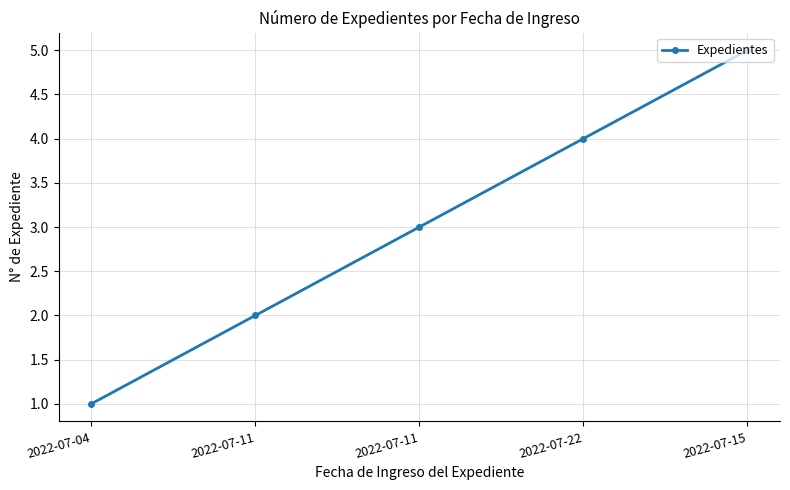

Reading left to right, extract all data points from this chart.

1	2	3	4	5